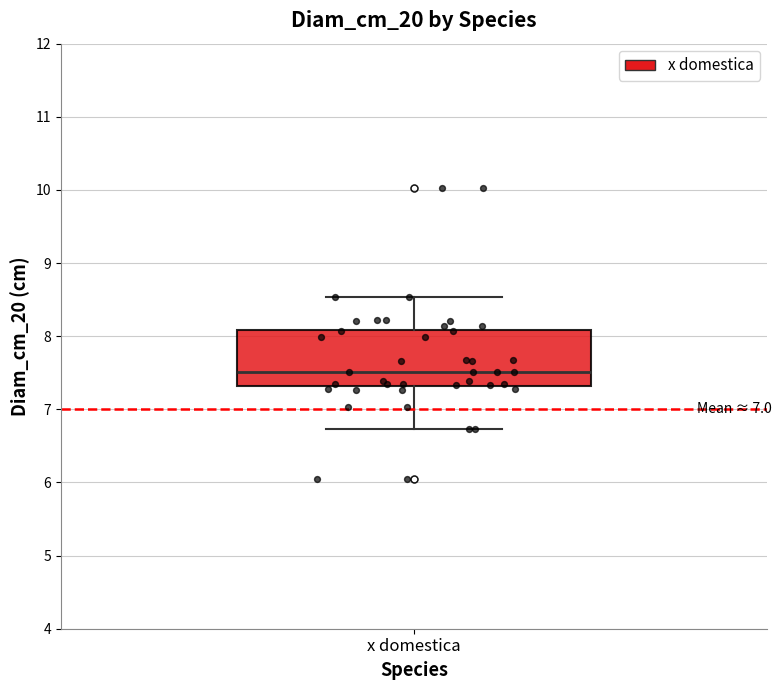

Read this box plot against the y-axis: the position of the median line, the range covered by the box, and the ends of both whiskers. The values are not printed on the chart, so give them approximately, as read against the axis.

median 7.5, box 7.3 to 8.1, whiskers 6.7 to 8.5